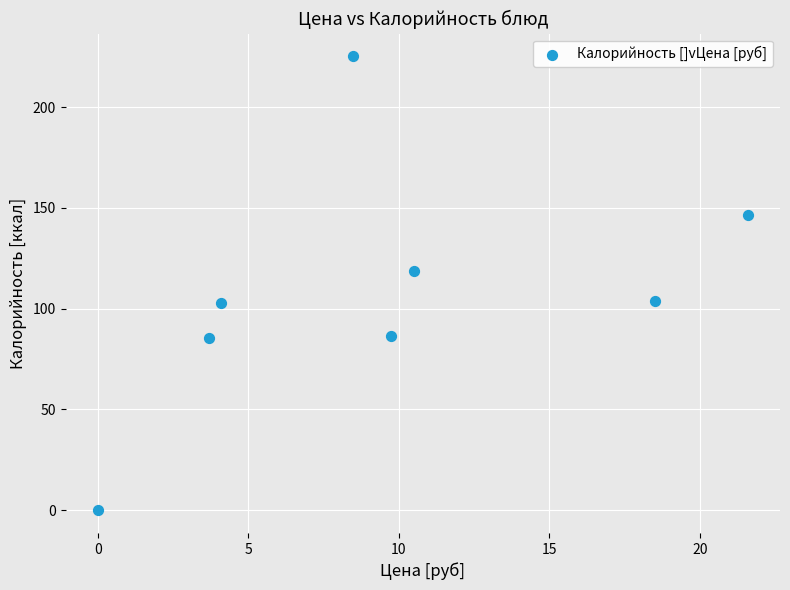

What is the average Y value?

108.6